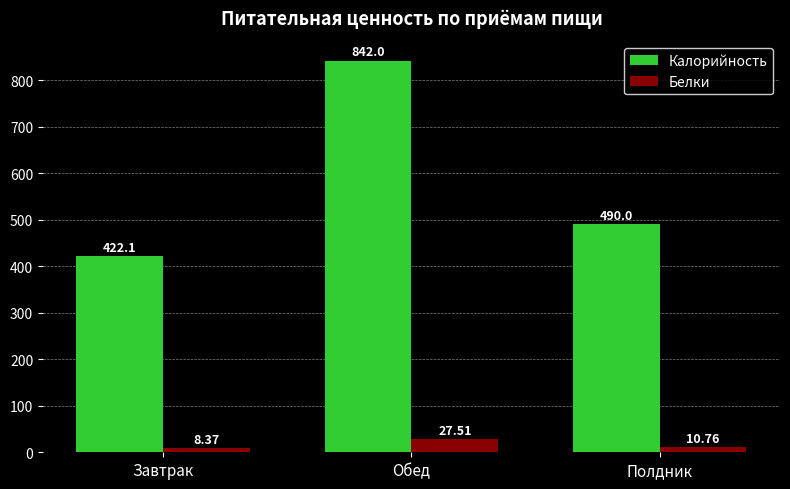

What is the minimum value for Калорийность?

422.1